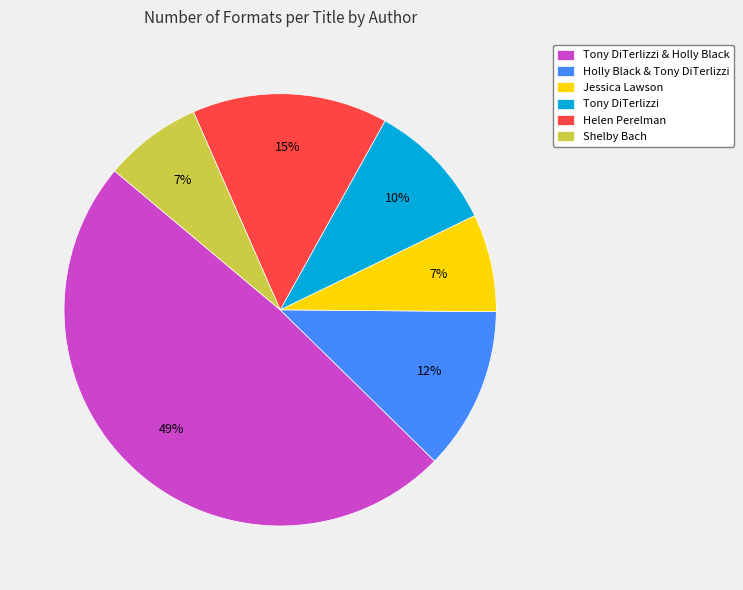

To the nearest percent, what is the average slice percentage?

17%